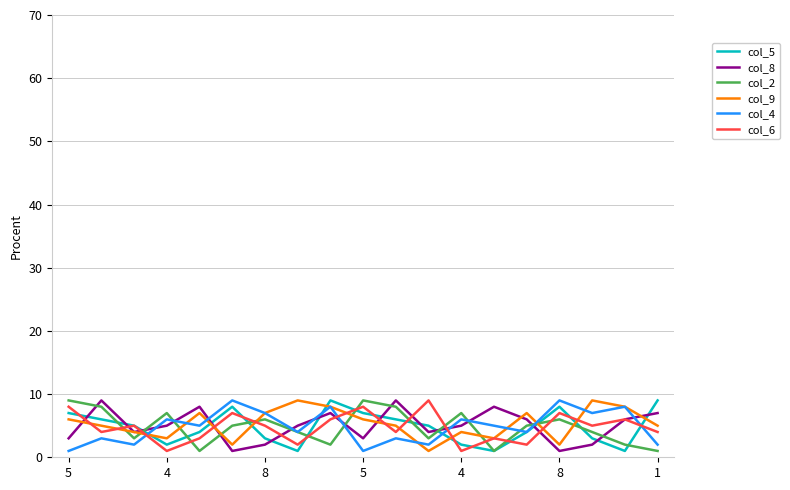

True or false: col_2 and col_6 cross at least once.

True